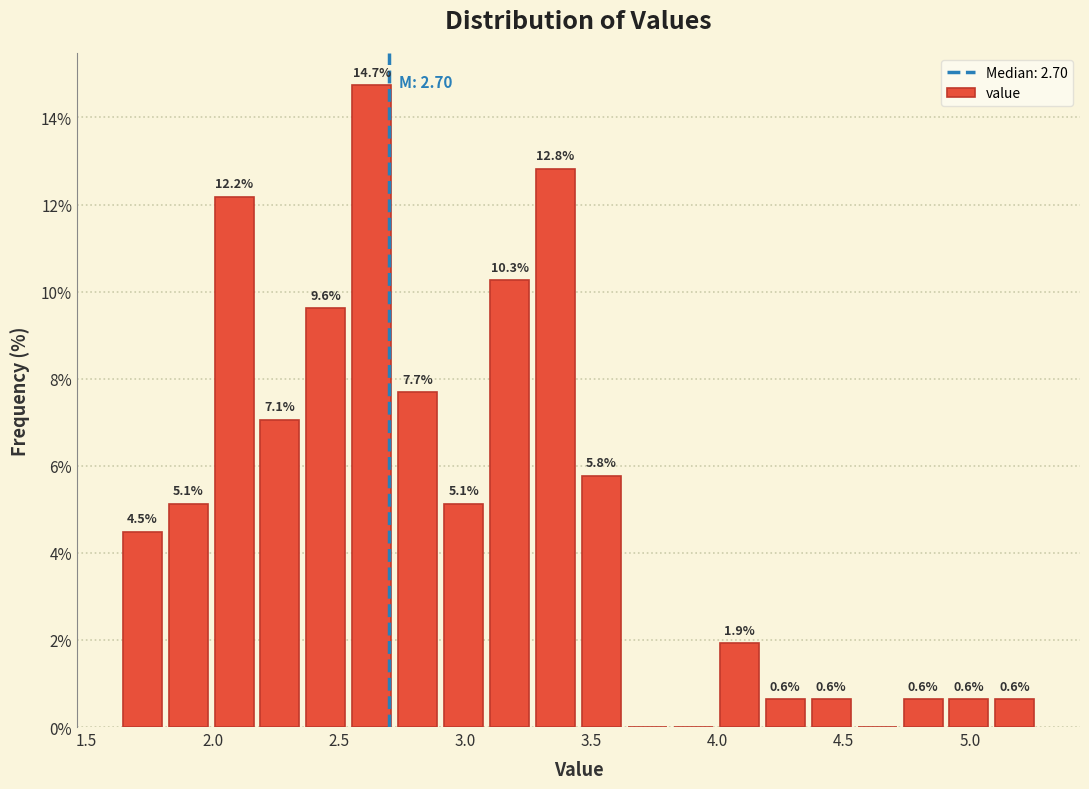

Read against the x-axis, roughly where is the centre of the tallest bar?

2.65